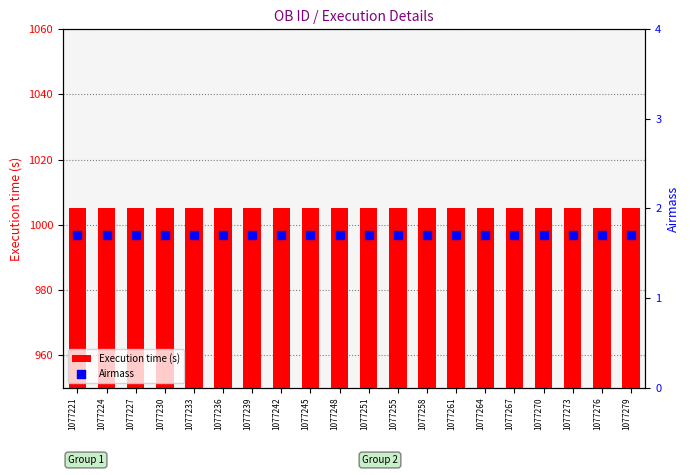

What are all the series names shown in the legend?

Execution time (s), Airmass